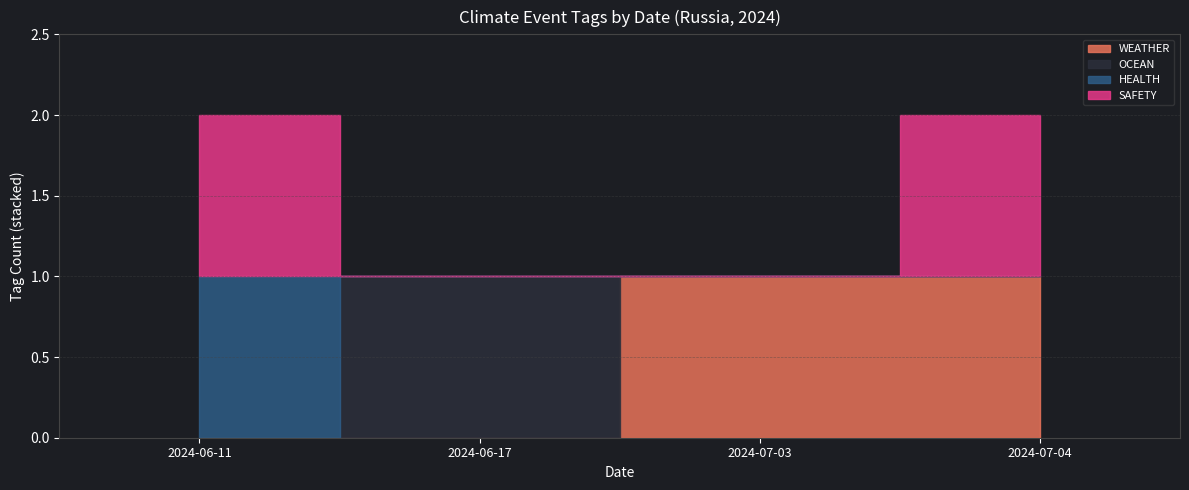

What are all the series names shown in the legend?

WEATHER, OCEAN, HEALTH, SAFETY